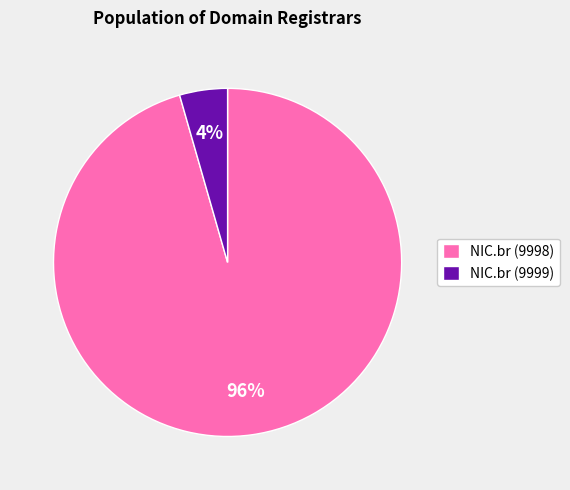

To the nearest percent, what is the average slice percentage?

50%